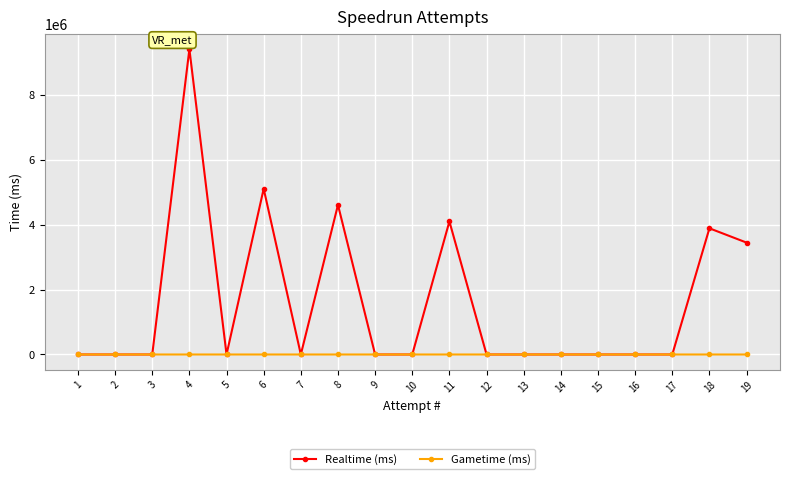

The value of Realtime (ms) at 13 is 0. True or false?

True